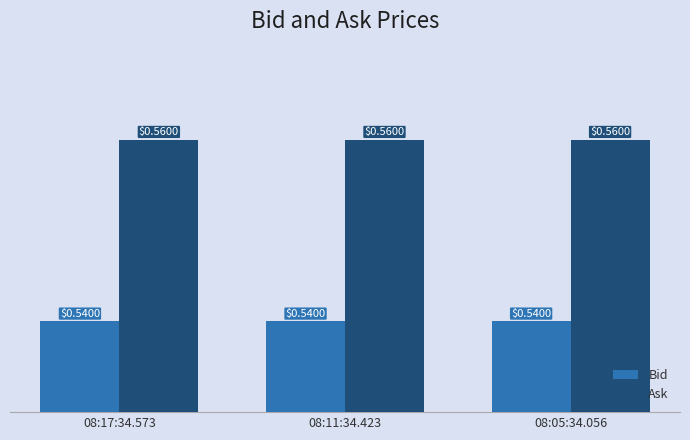

What is the sum of all Ask values?

1.7